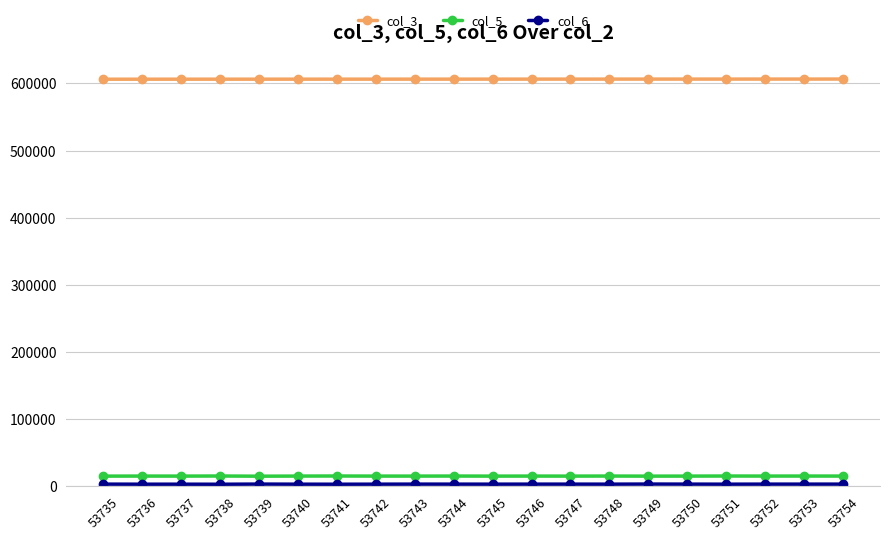

What is the difference between the second highest and minimum values in the col_5 series?

270